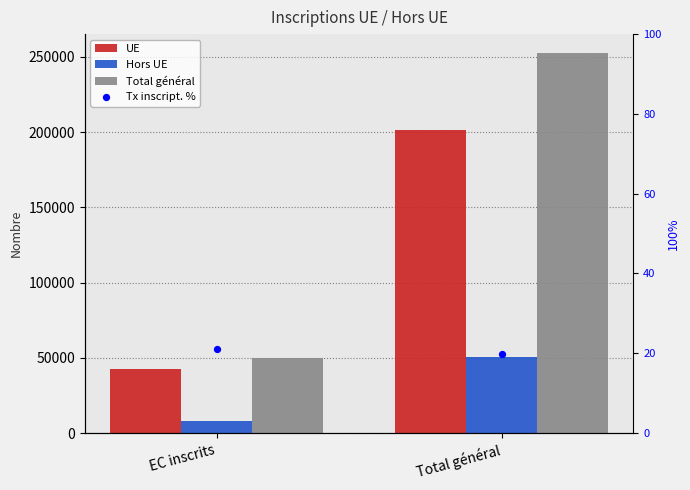

Which series has the widest spread of Y values?

Total général